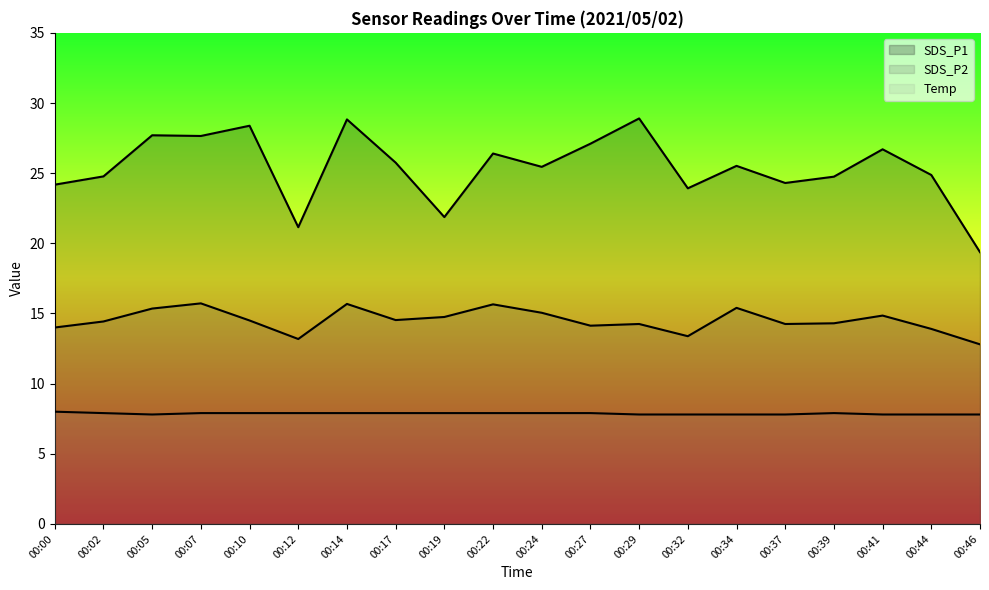

Is it true that SDS_P2 equals 14.1 at 00:27?

True